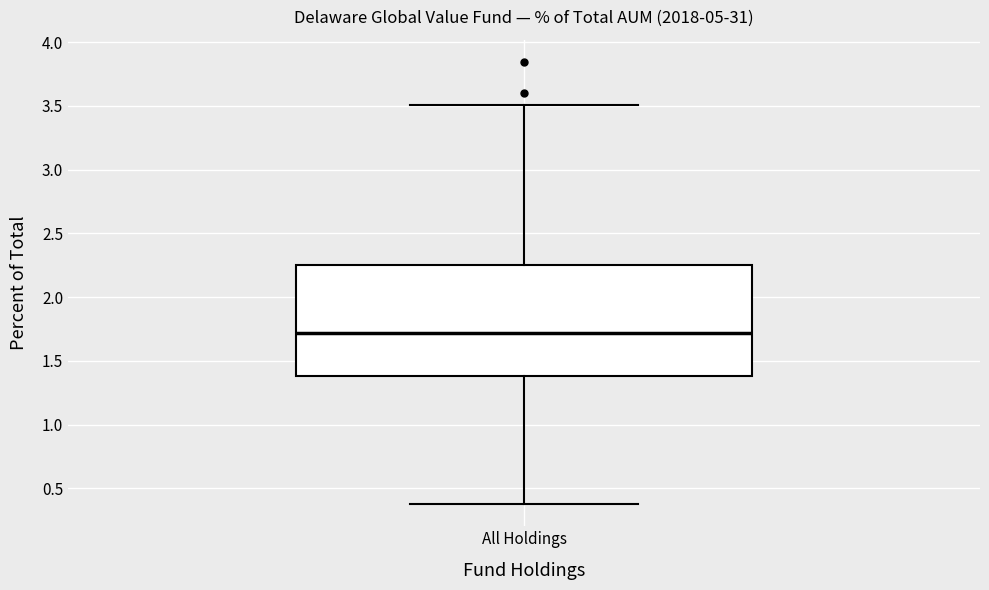

Read this box plot against the y-axis: the position of the median line, the range covered by the box, and the ends of both whiskers. The values are not printed on the chart, so give them approximately, as read against the axis.

median 1.70, box 1.40 to 2.25, whiskers 0.40 to 3.50